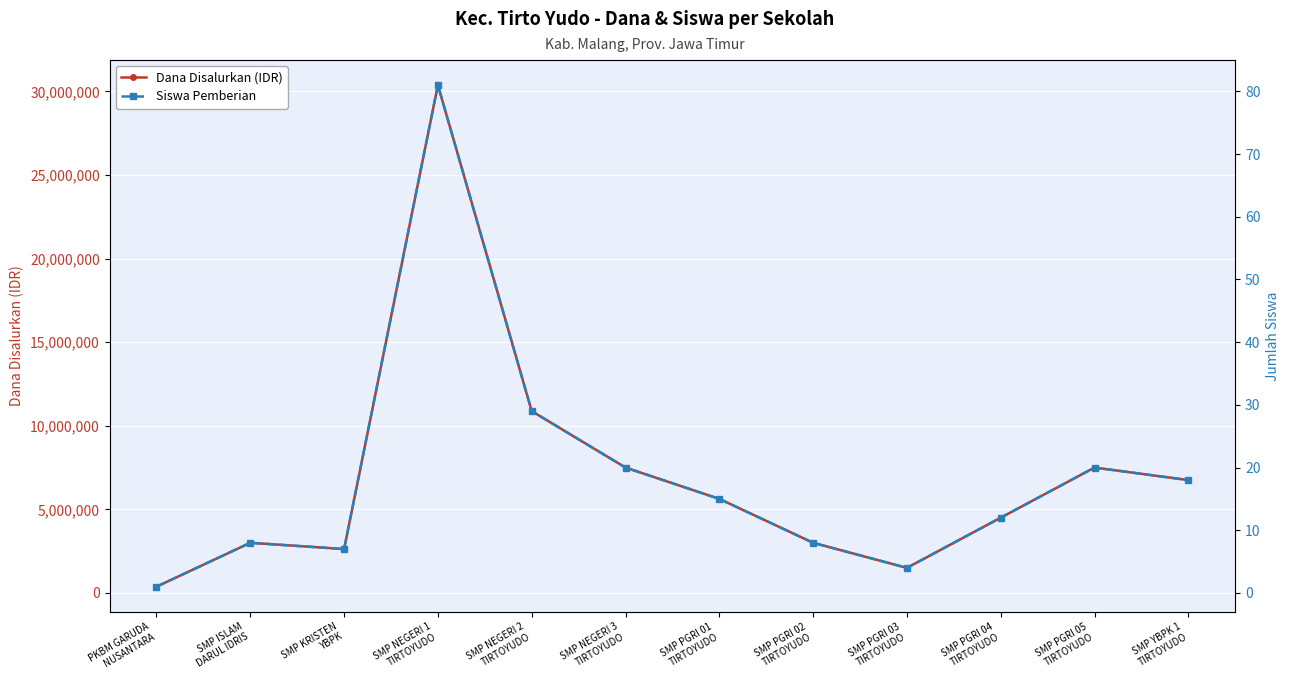

Reading left to right, extract all data points from this chart.

Dana Disalurkan (IDR): 375000	3000000	2625000	30375000	10875000	7500000	5625000	3000000	1500000	4500000	7500000	6750000
Siswa Pemberian: 1	8	7	81	29	20	15	8	4	12	20	18